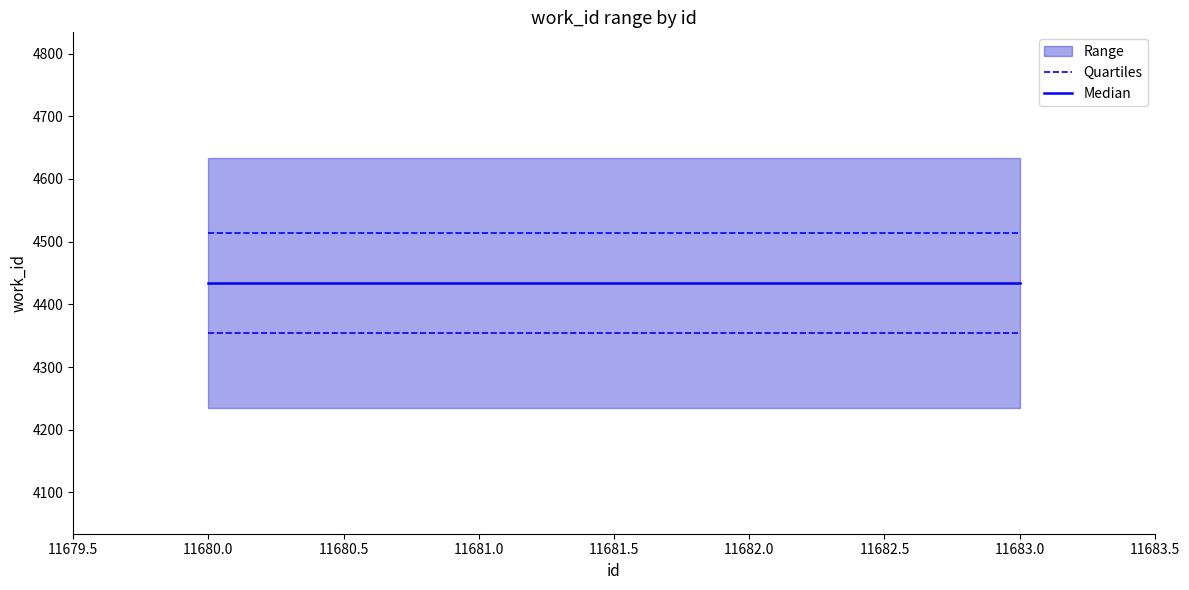

Which series has the largest total across all categories?

Median